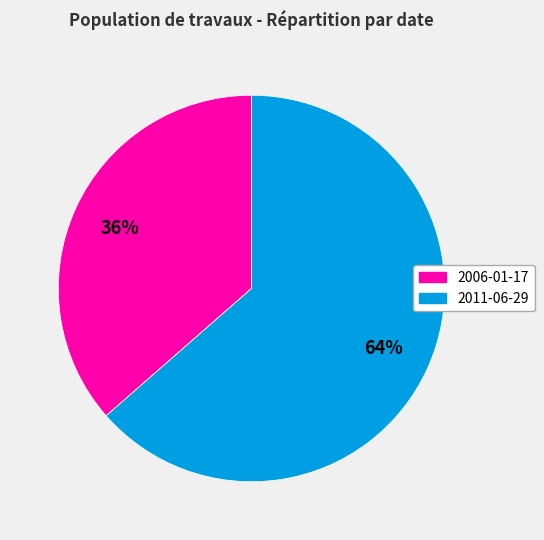

What is the largest slice in the pie chart?

2011-06-29